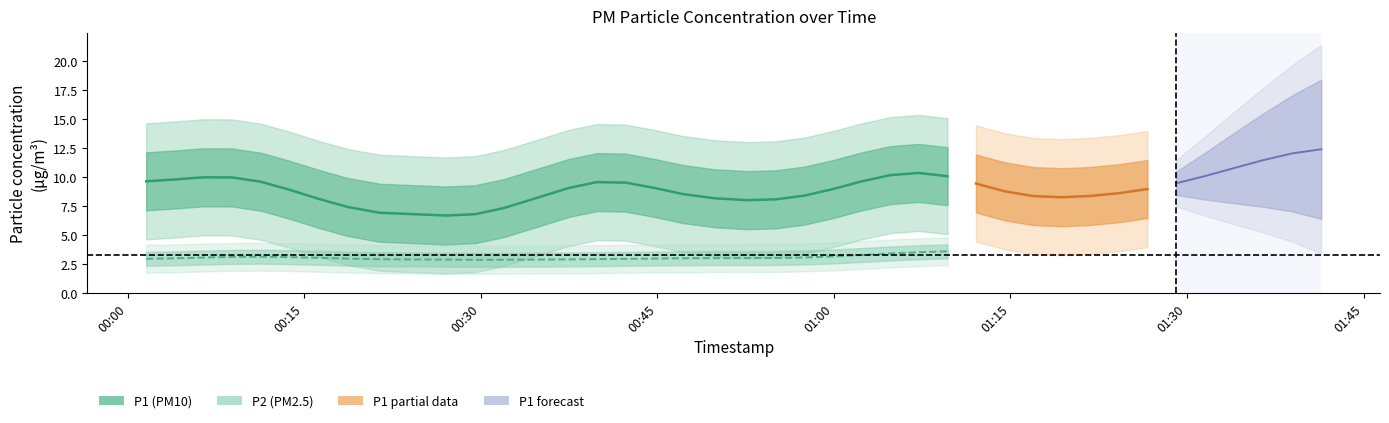

True or false: P2 has more than 2 interior local peaks.

True